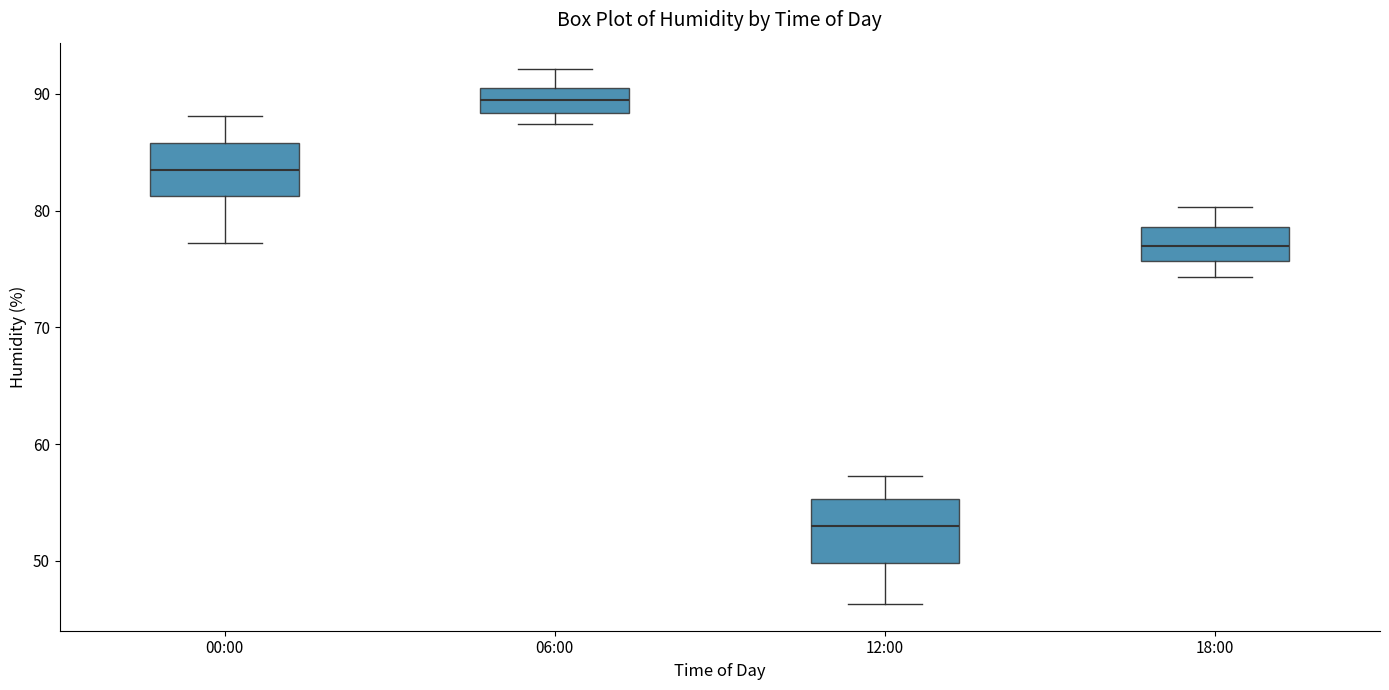

Which box's median line is the lowest?

12:00